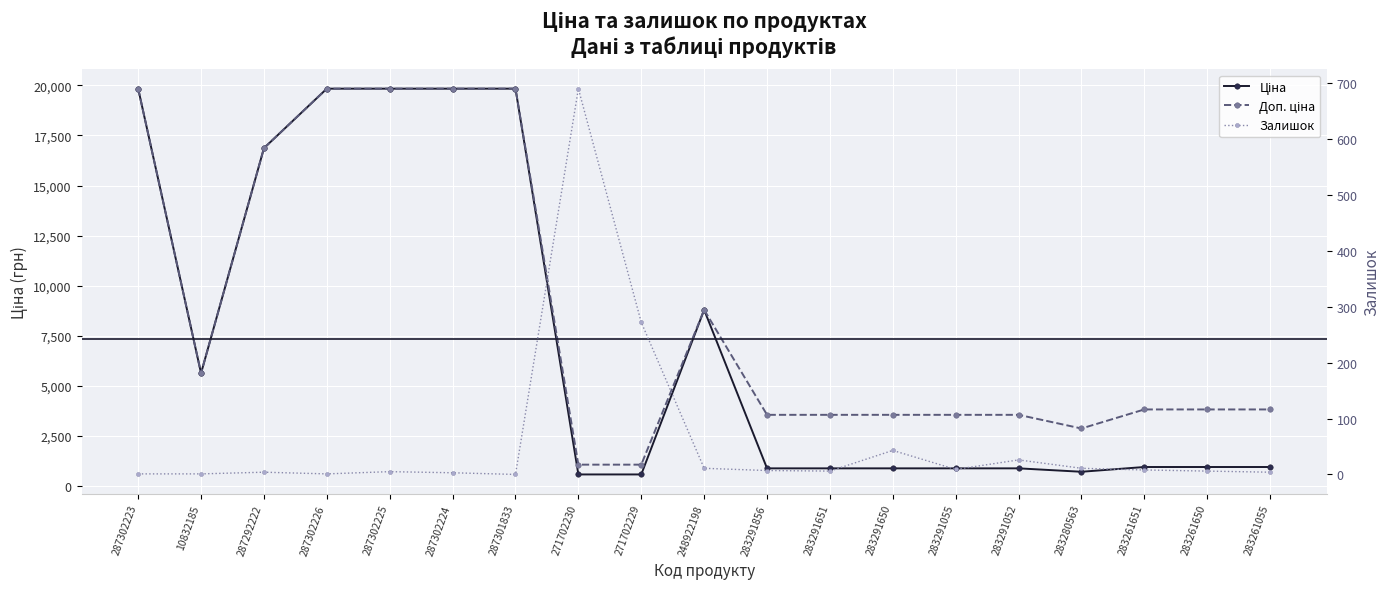

At how many categories does at least one series exceed 10740?

6